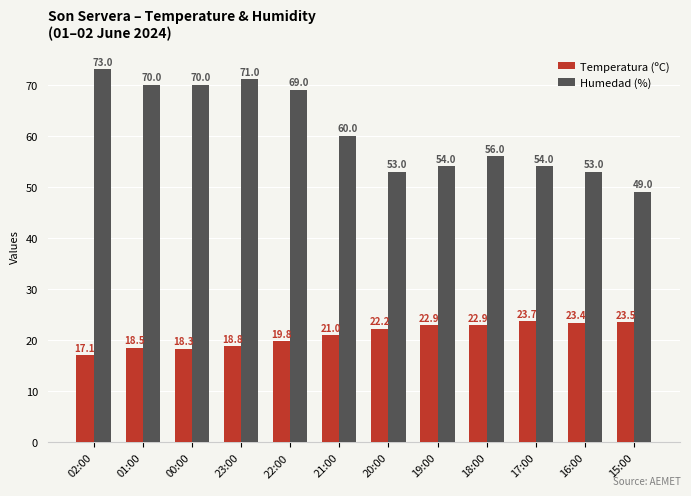

At which label does Humedad (%) first exceed 60?

02:00